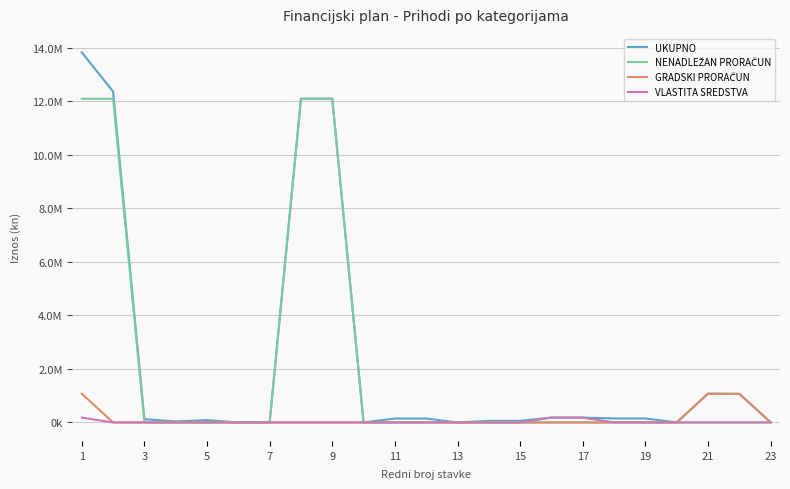

Does the chart have visible grid lines?

Yes